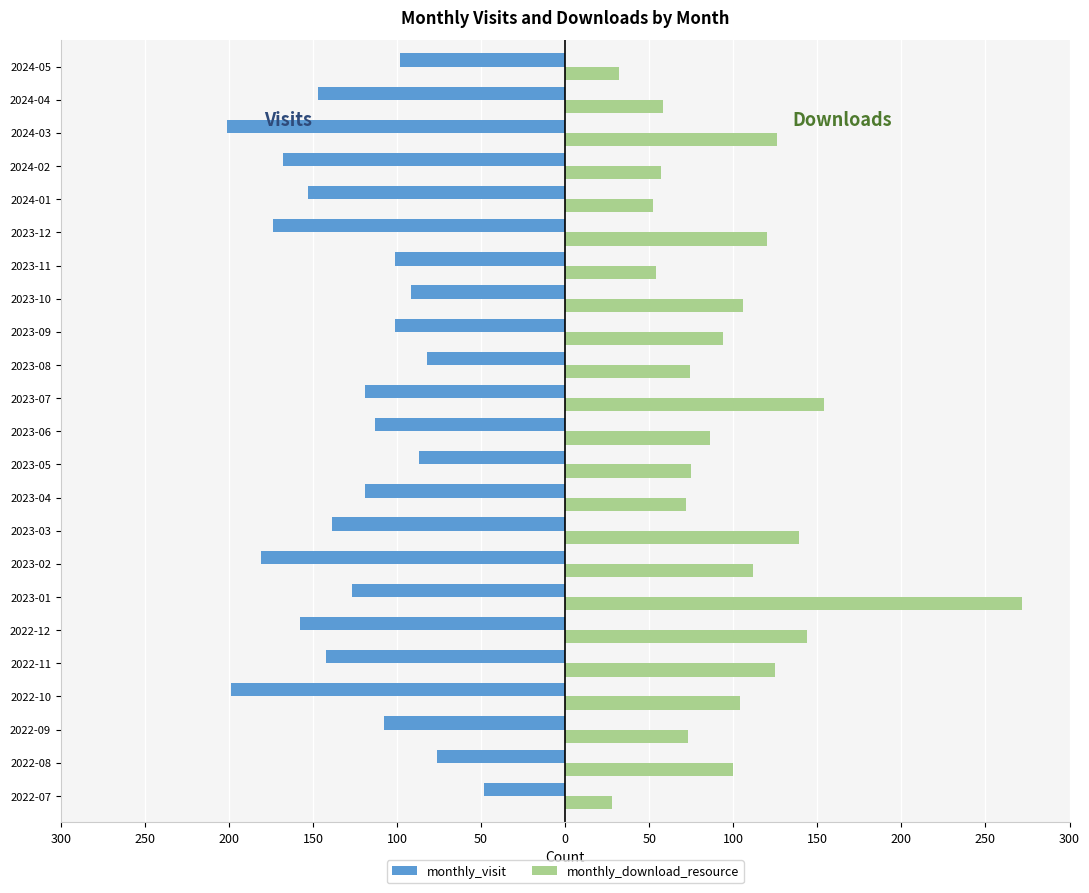

What are all the series names shown in the legend?

monthly_visit, monthly_download_resource